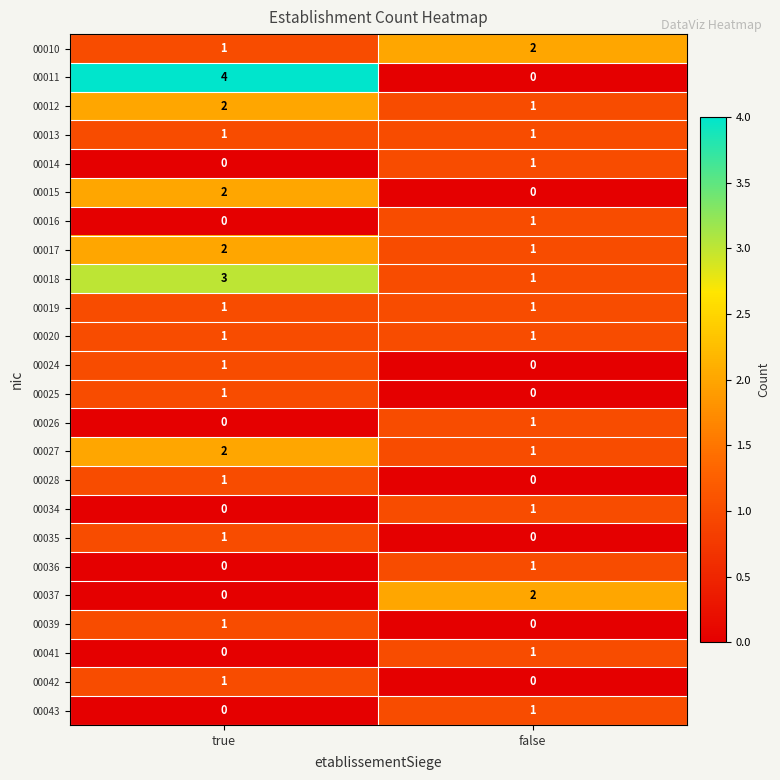

Where is 00016 nearest to the value 0?

true